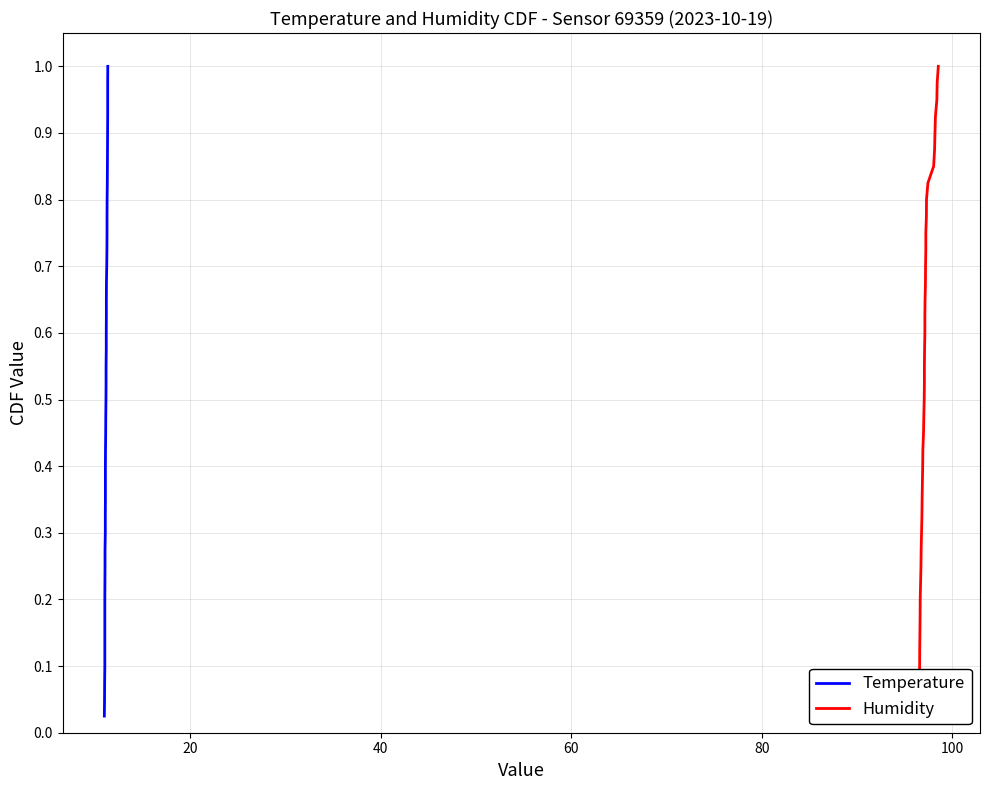

True or false: Humidity and Temperature intersect in this chart.

False